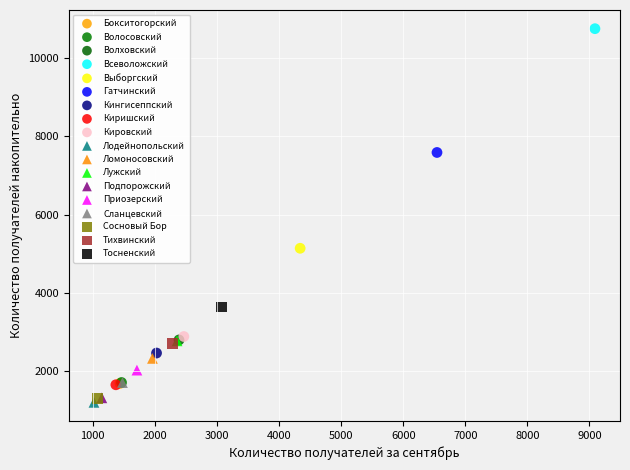

What are all the series names shown in the legend?

Бокситогорский, Волосовский, Волховский, Всеволожский, Выборгский, Гатчинский, Кингисеппский, Киришский, Кировский, Лодейнопольский, Ломоносовский, Лужский, Подпорожский, Приозерский, Сланцевский, Сосновый Бор, Тихвинский, Тосненский